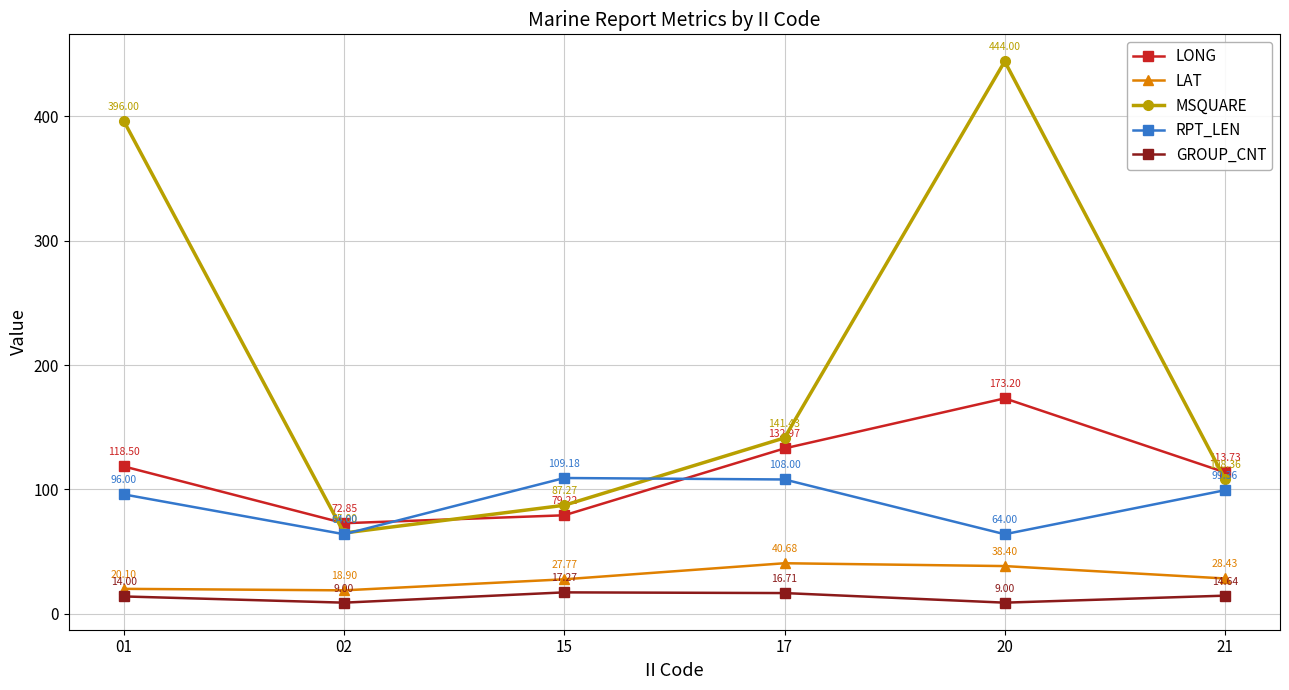

What is the maximum value shown in the chart?

444.0